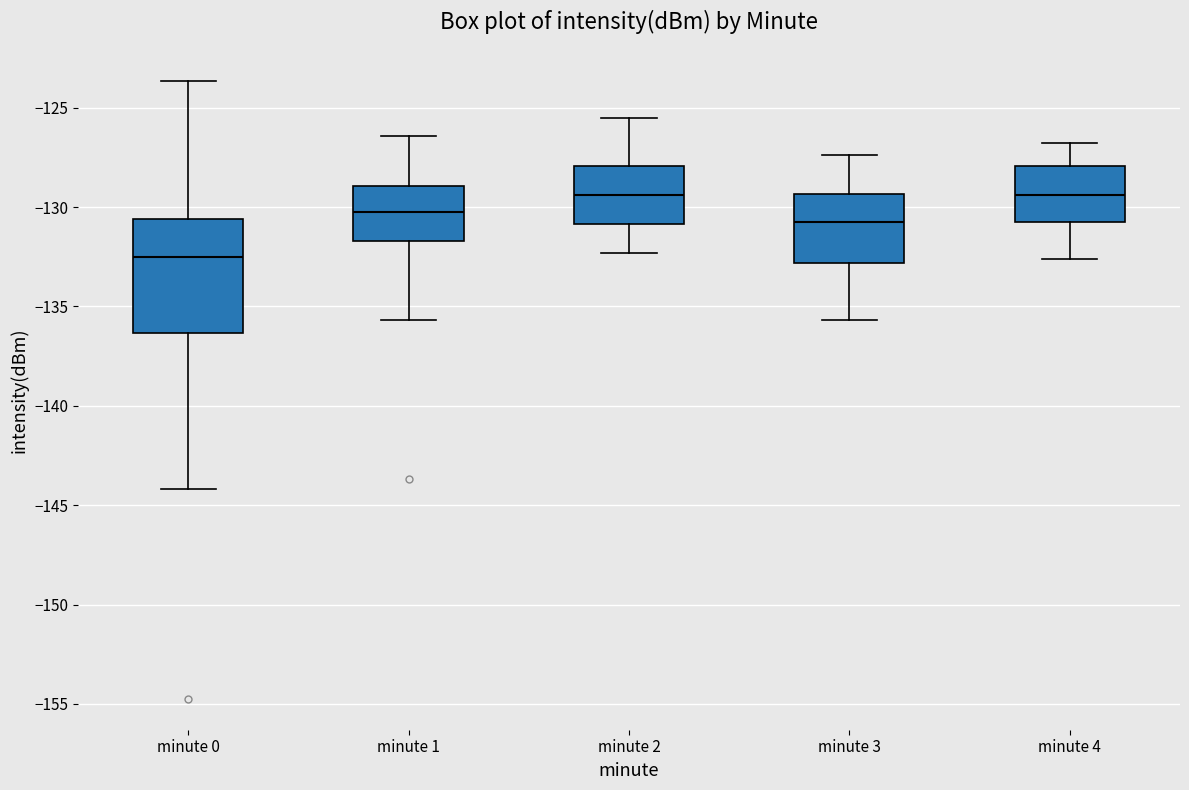

Which box's median line is the lowest?

minute 0